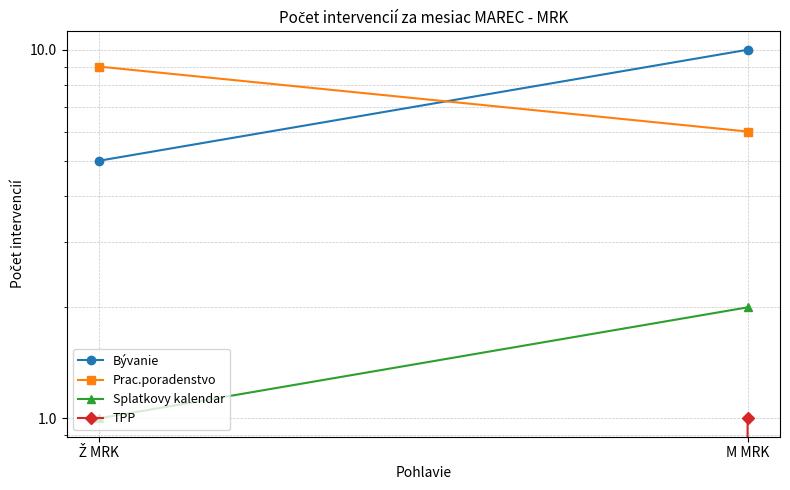

Which label corresponds to the largest value in the chart?

M MRK